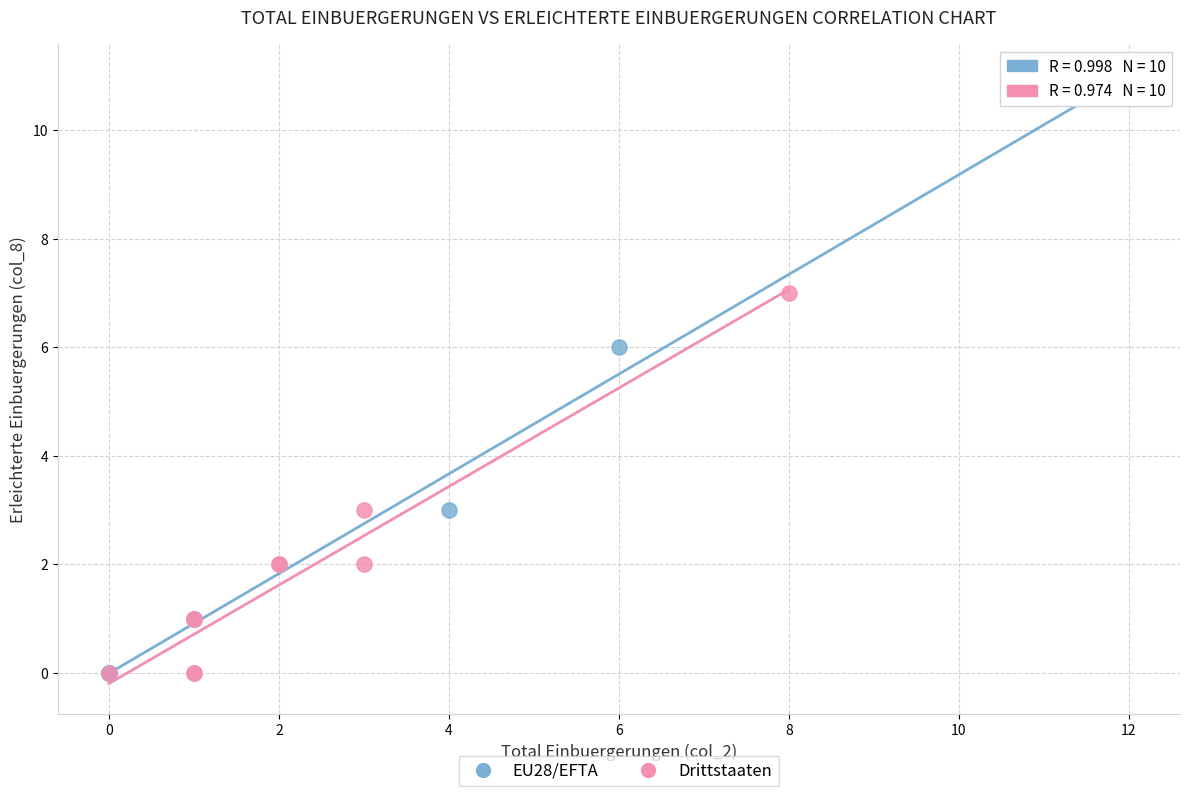

Which series has the widest spread of Y values?

EU28/EFTA